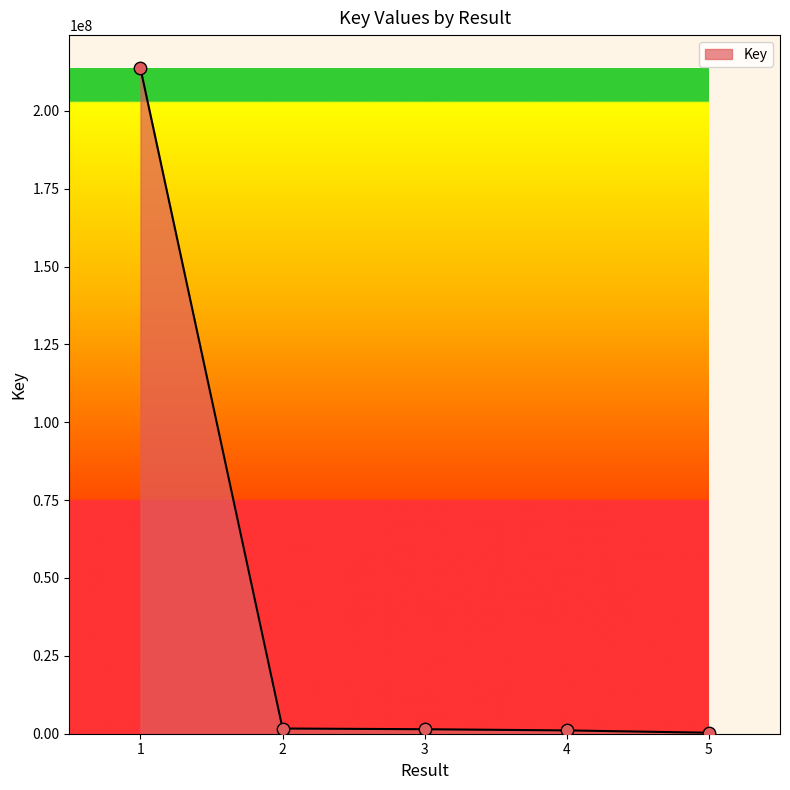

Which has a higher value, 4 or 1?

1